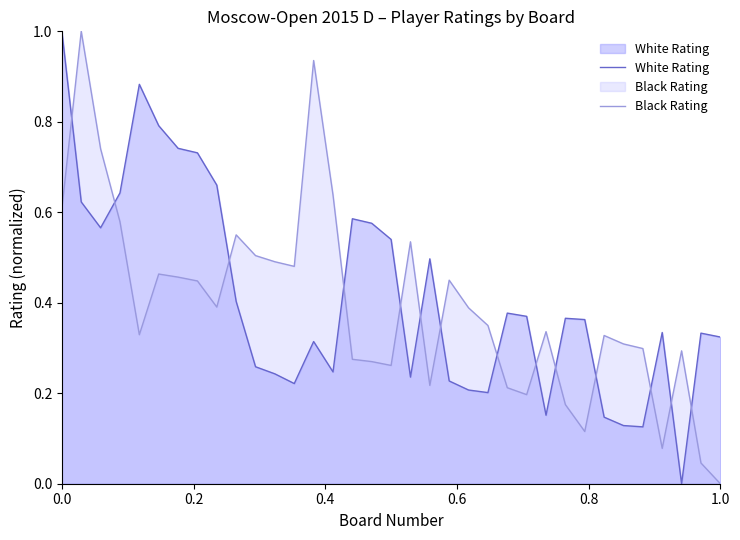

True or false: Black Rating and White Rating intersect in this chart.

True